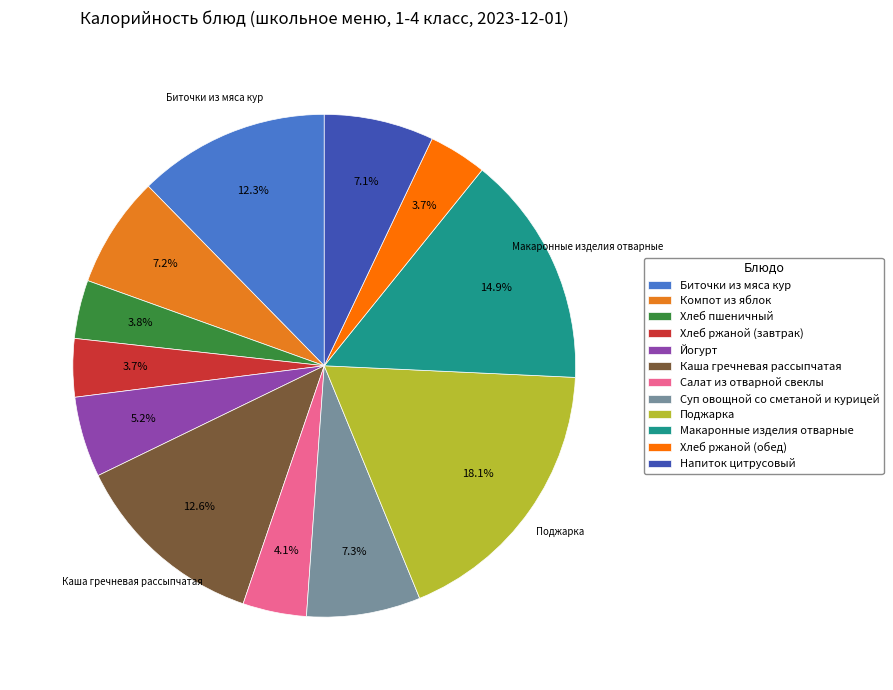

Is it true that Макаронные изделия отварные is 27% of the pie?

False